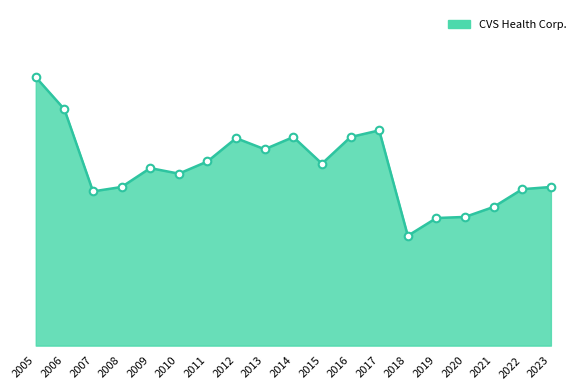

What is the change in value from 2015 to 2020?

-0.5